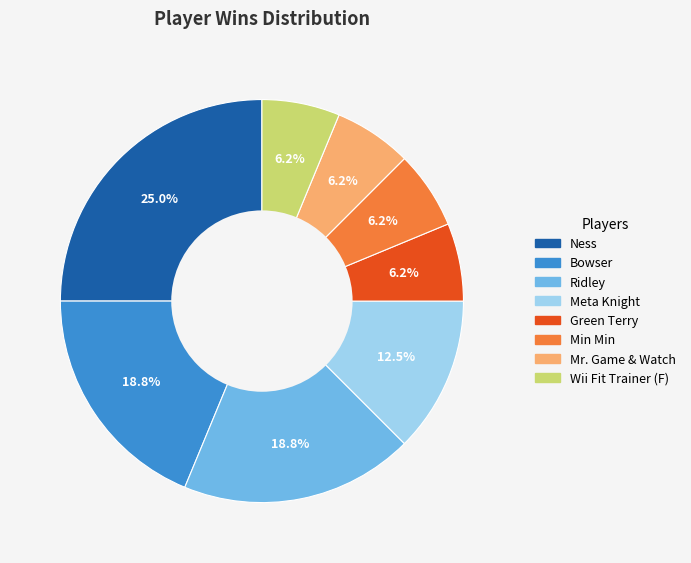

To the nearest percent, what portion does Ridley represent?

19%